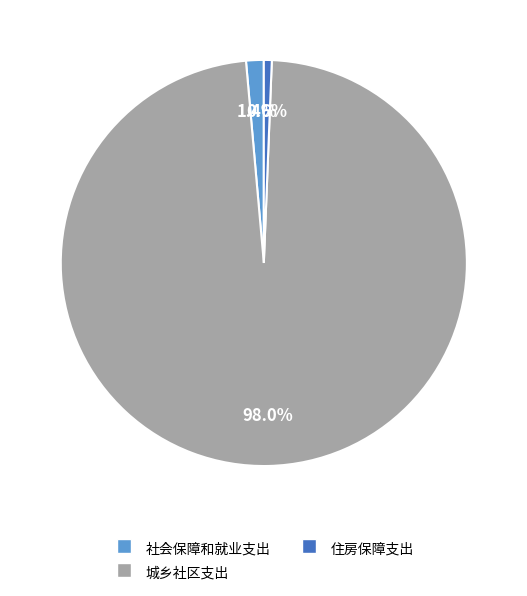

Between 社会保障和就业支出 and 住房保障支出, which is larger?

社会保障和就业支出